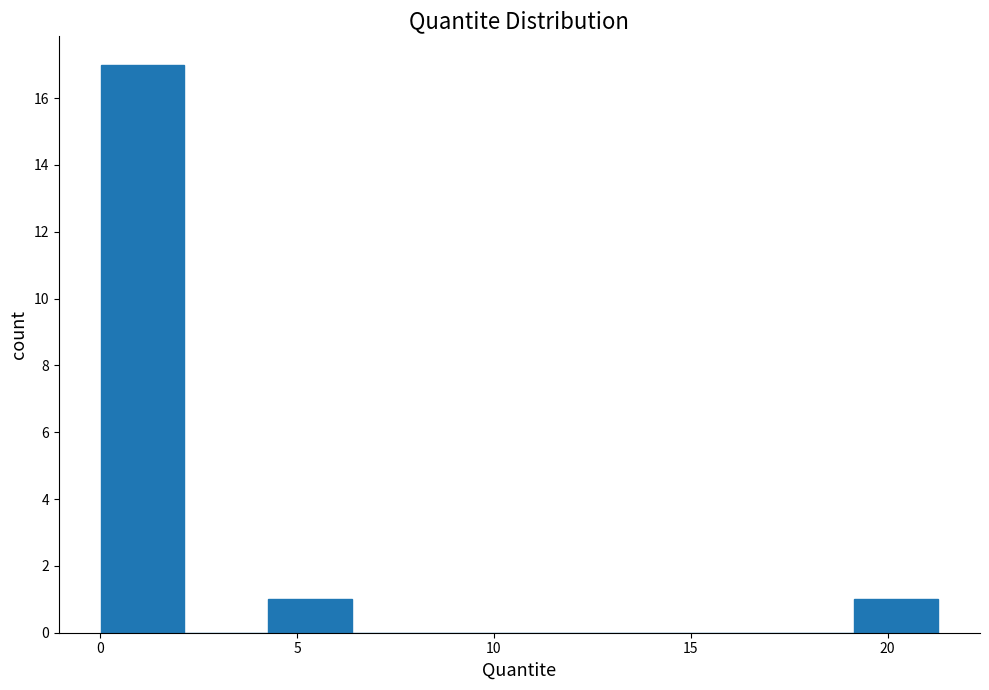

Reading left to right, list every bar in this chart as the range it spans on the x-axis followed by its height. Neither the bar edges nor the heights are printed on the chart, so give them approximately, as read against the axes.

0.0 to 2.0: 17
2.0 to 4.5: 0
4.5 to 6.5: 1
6.5 to 8.5: 0
8.5 to 10.5: 0
10.5 to 13.0: 0
13.0 to 15.0: 0
15.0 to 17.0: 0
17.0 to 19.0: 0
19.0 to 21.5: 1